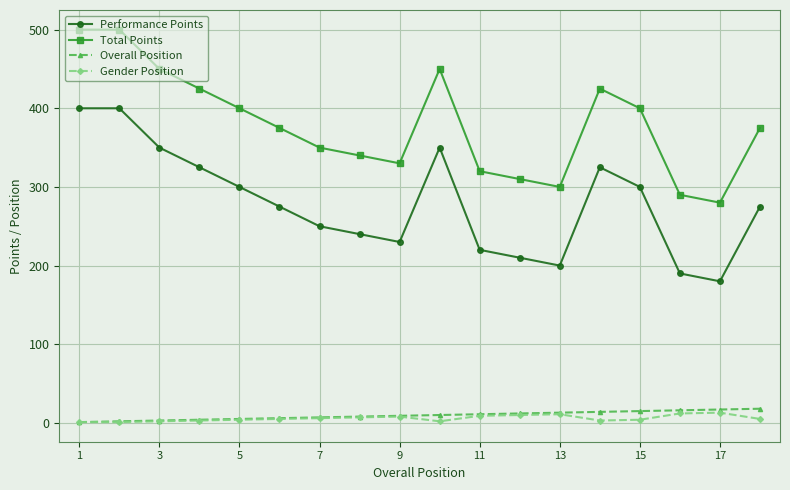

List the series in order of their peak value, highest first.

Total Points, Performance Points, Overall Position, Gender Position